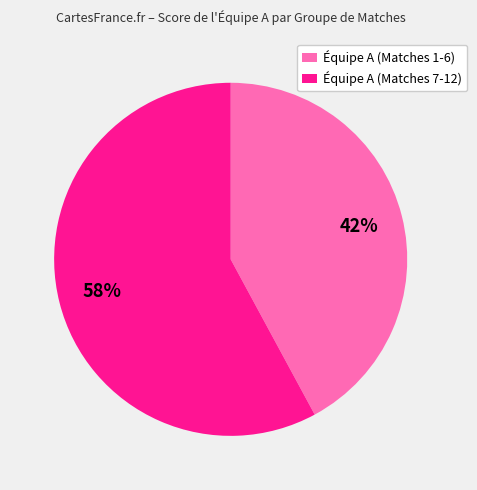

The Équipe A (Matches 7-12) slice represents 72% of the pie. True or false?

False